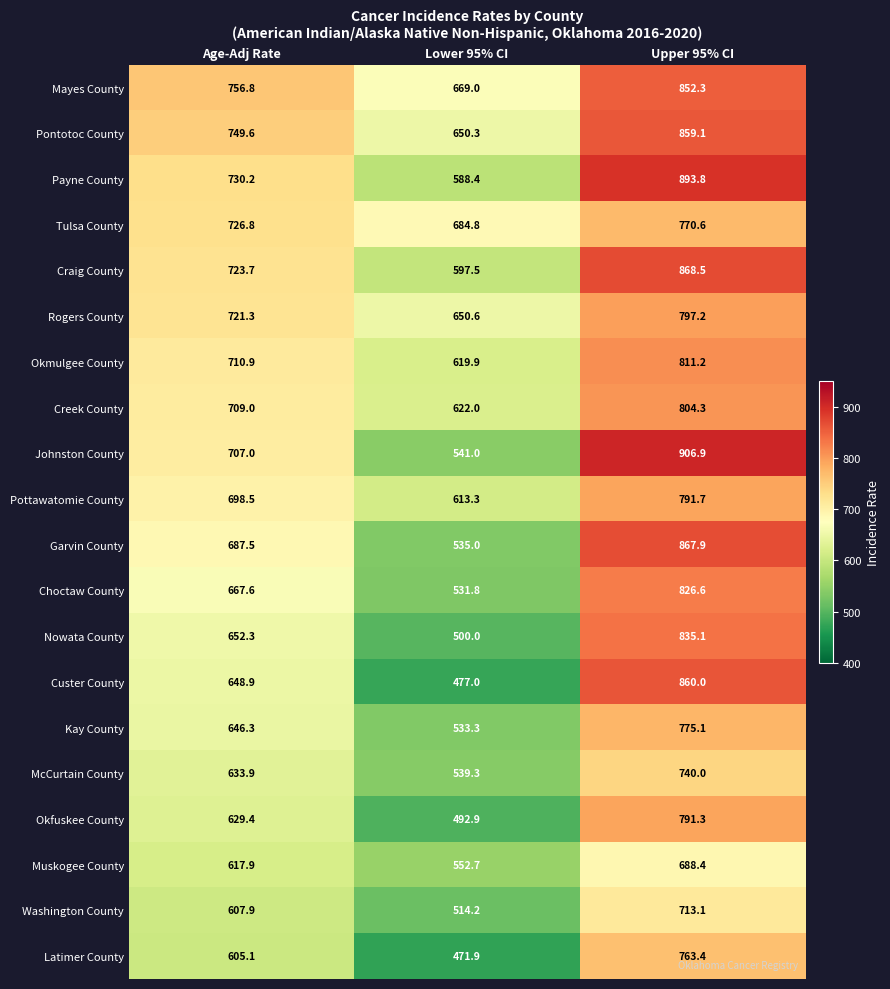

The Mayes County series shows 852.3 at Upper 95% CI. True or false?

True